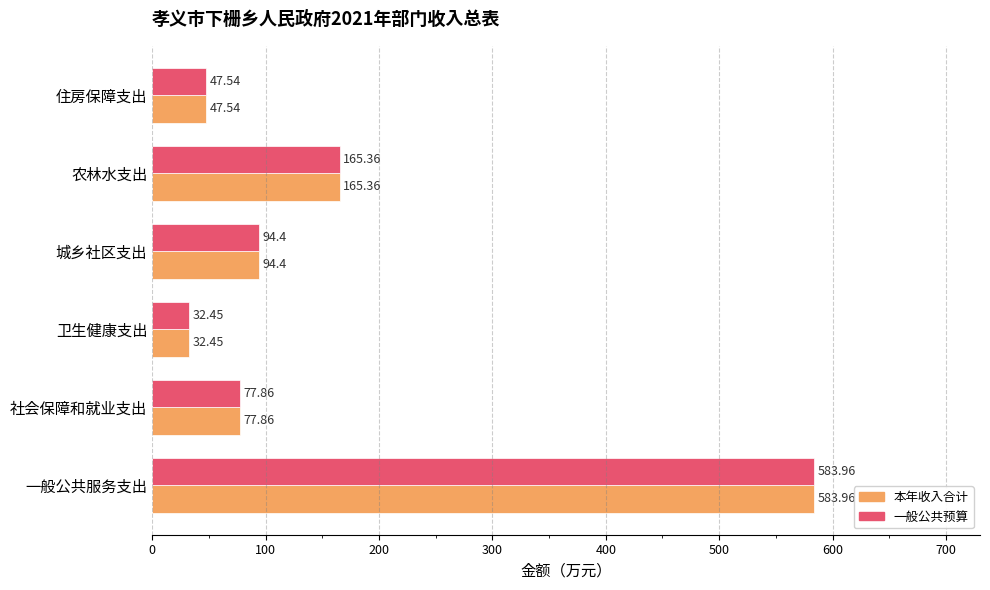

Is the value of 本年收入合计 at 社会保障和就业支出 greater than the value of 一般公共预算 at 住房保障支出?

Yes